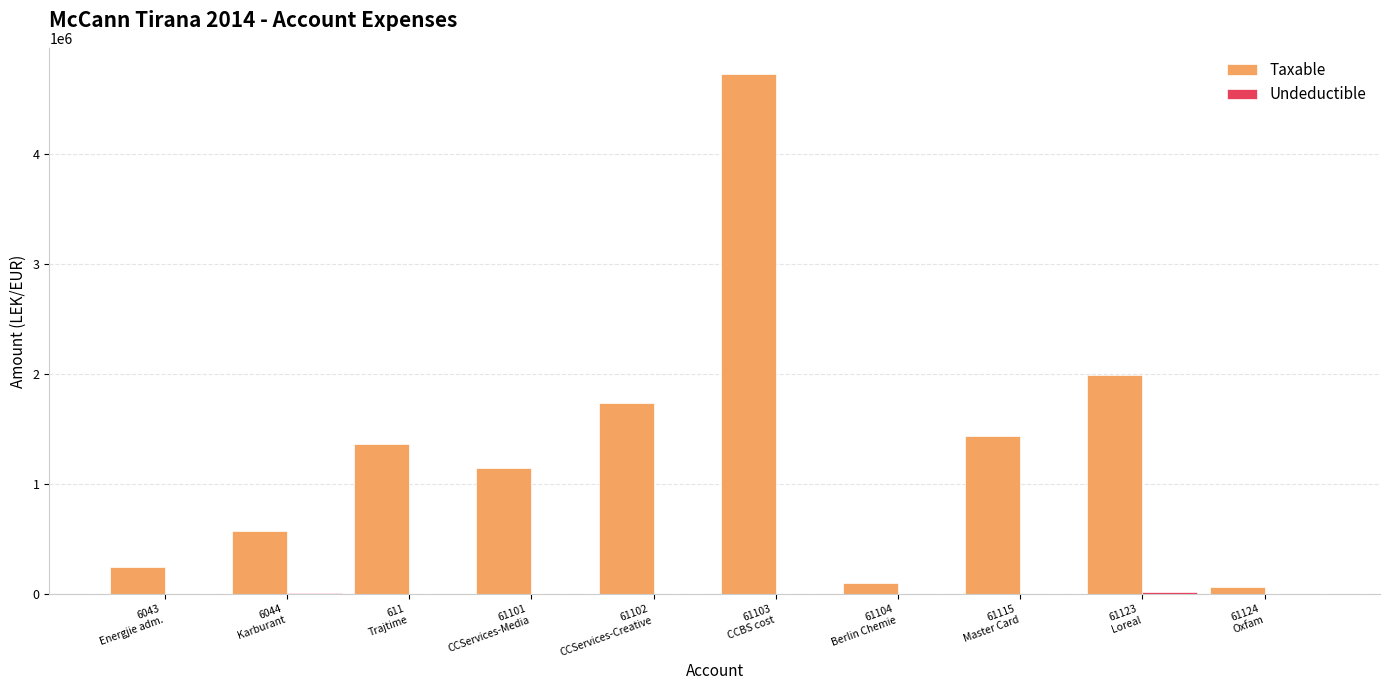

Which series has the largest range (max minus min)?

Taxable